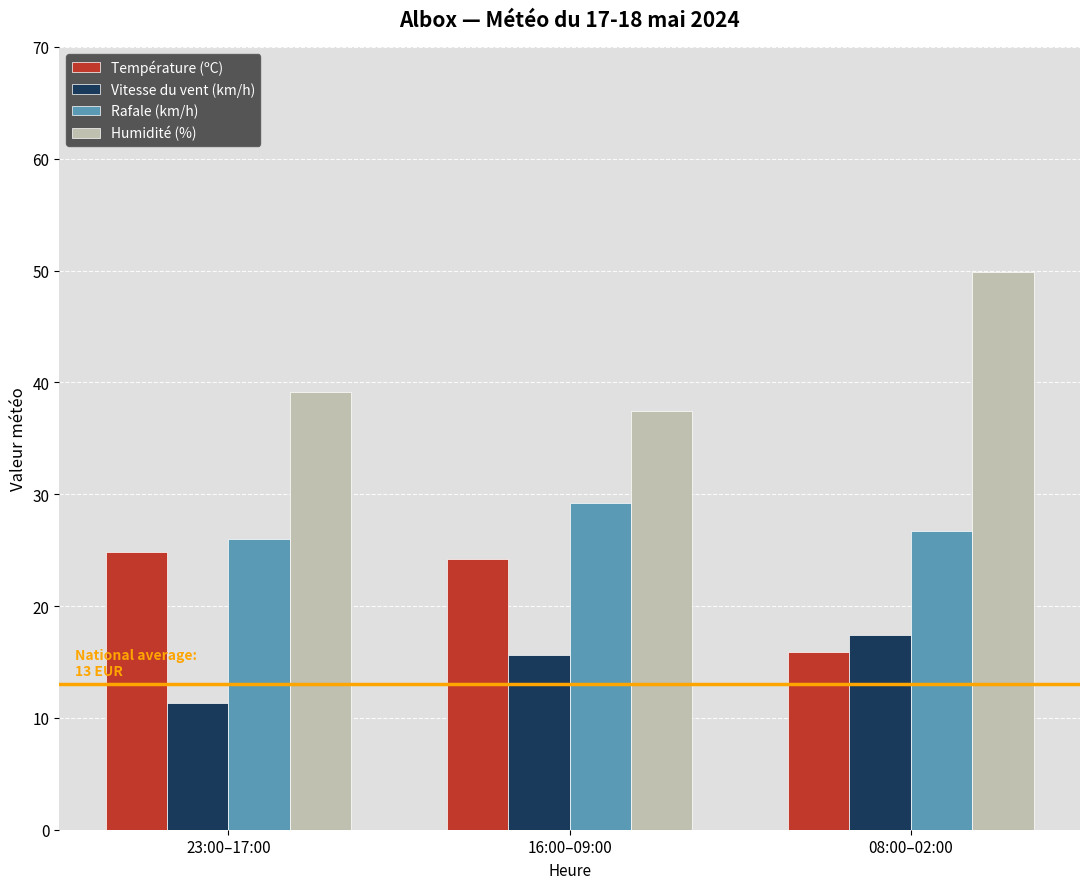

What is the minimum value shown in the chart?

11.3